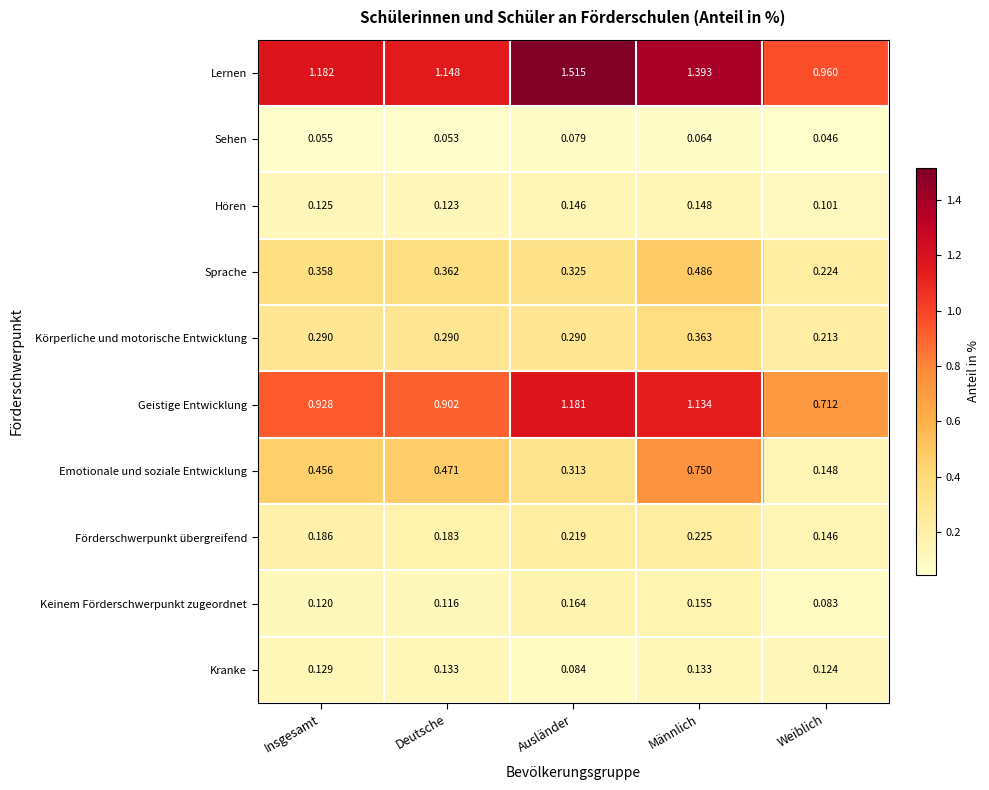

Rank the series by their maximum value, from highest to lowest.

Lernen, Geistige Entwicklung, Emotionale und soziale Entwicklung, Sprache, Körperliche und motorische Entwicklung, Förderschwerpunkt übergreifend, Keinem Förderschwerpunkt zugeordnet, Hören, Kranke, Sehen